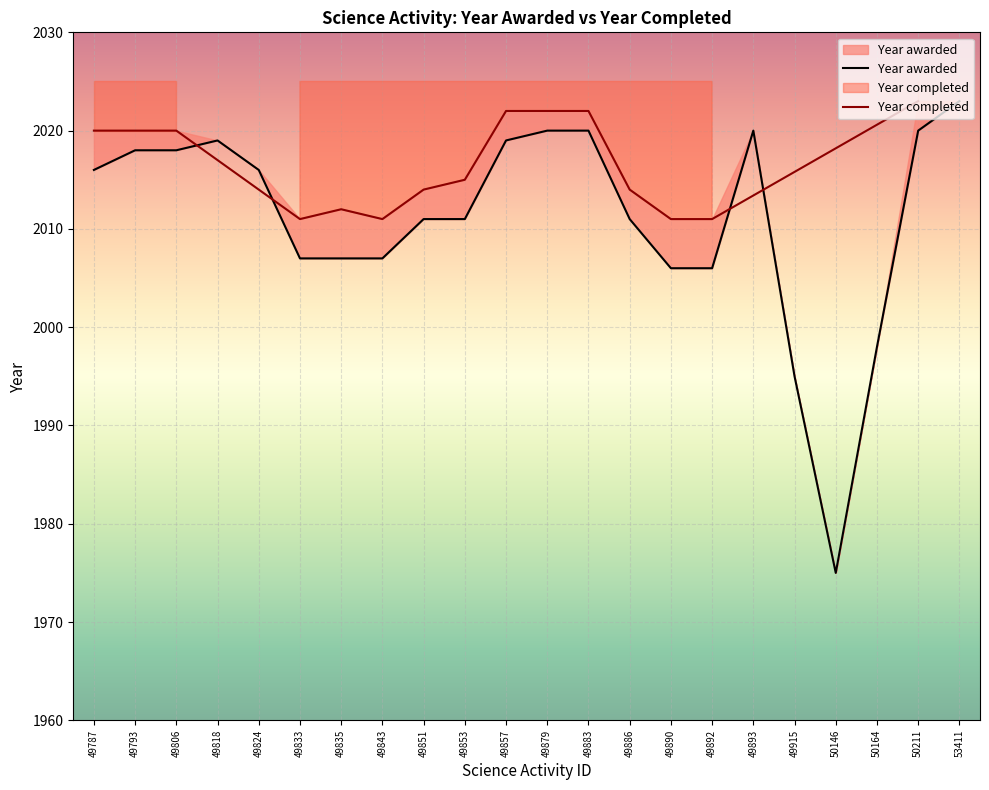

List the labels in order of value, largest first.

53411, 49879, 49883, 49893, 50211, 49818, 49857, 49793, 49806, 49787, 49824, 49851, 49853, 49886, 49833, 49835, 49843, 49890, 49892, 50164, 49915, 50146